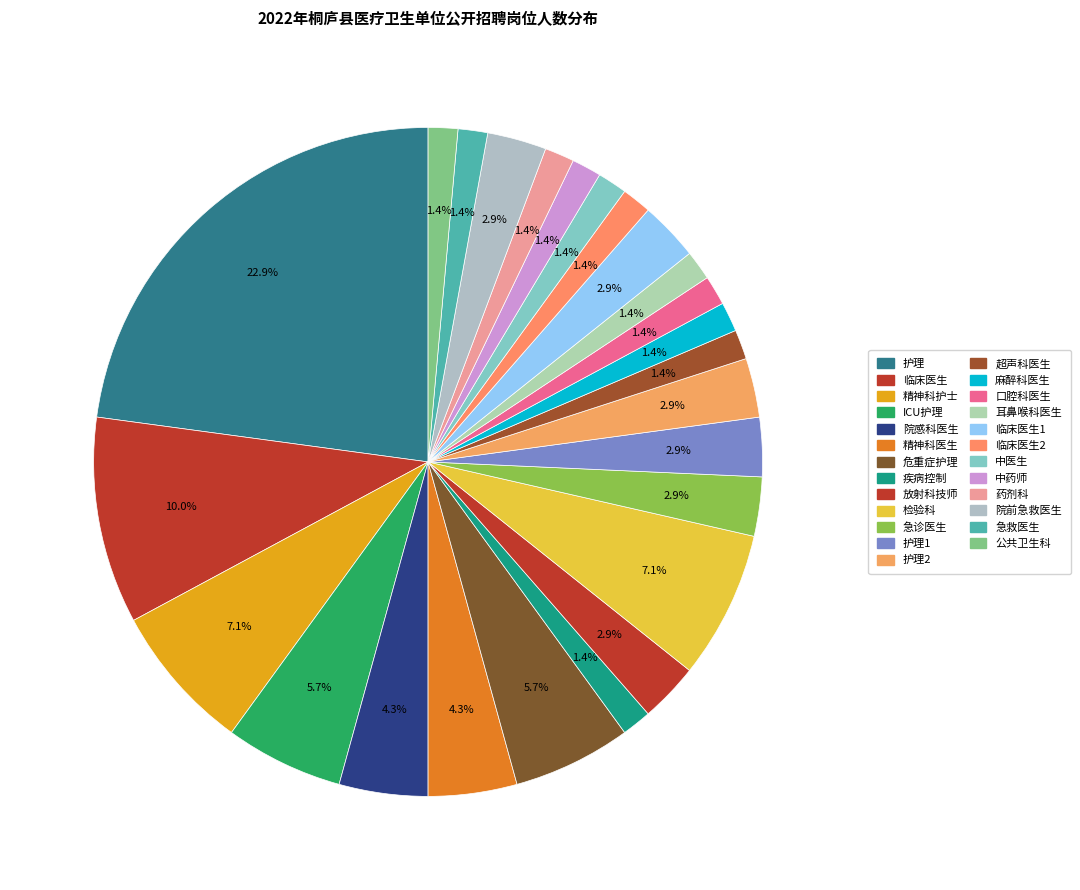

How many slices are in this pie chart?

25